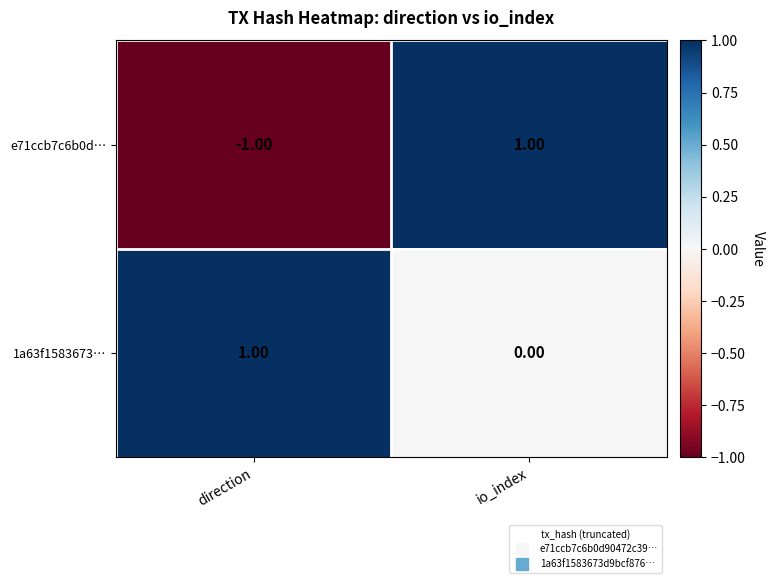

At which category is the sum across all series the highest?

io_index